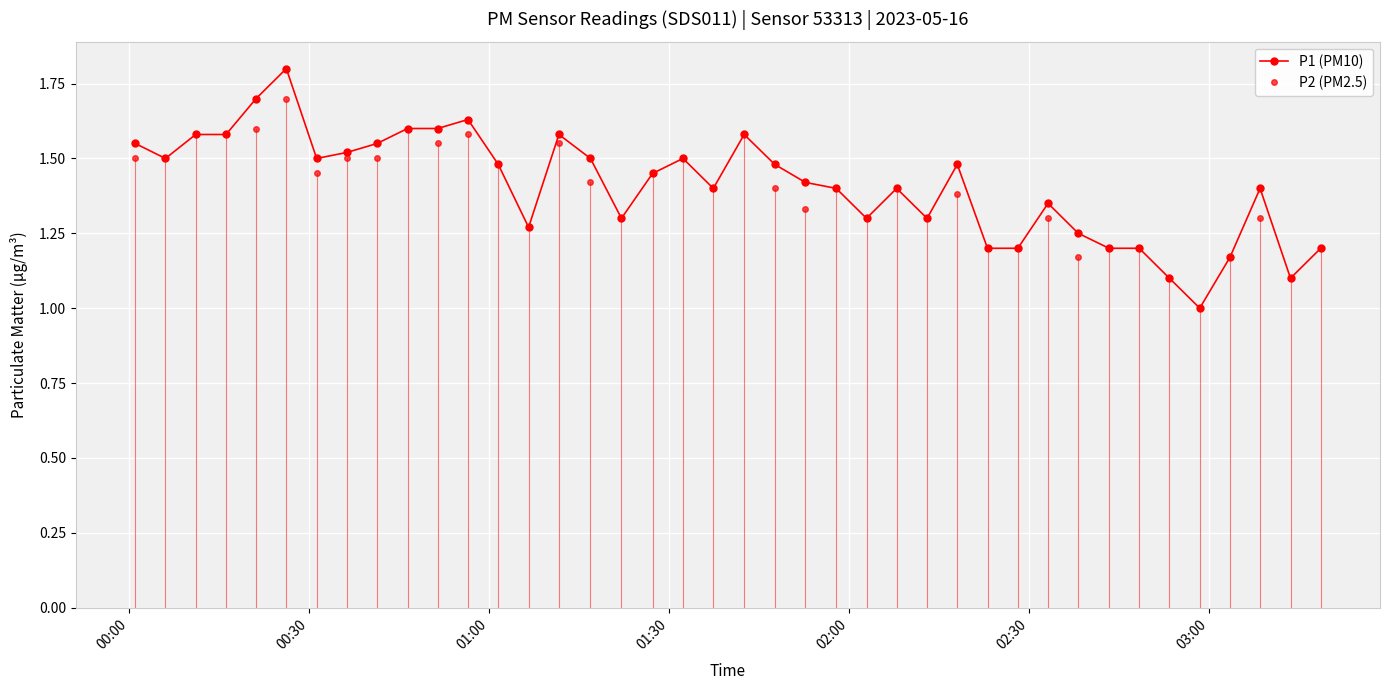

True or false: P2 (PM2.5) and P1 (PM10) cross at least once.

False